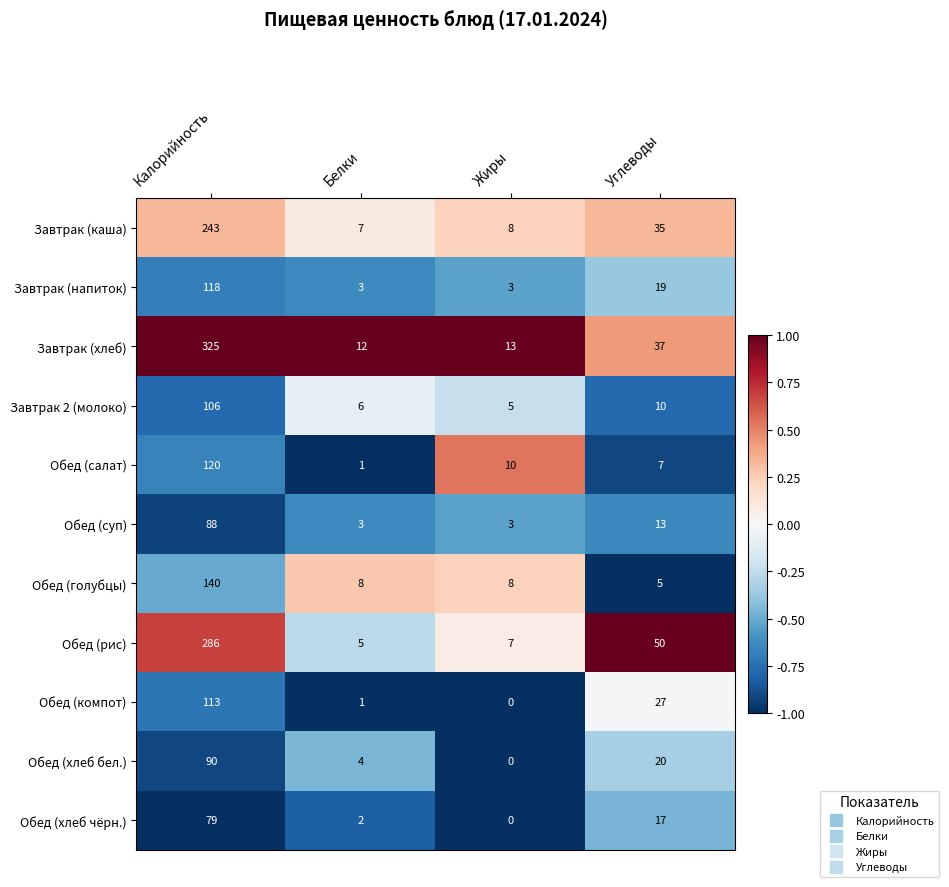

At which category does the chart reach its minimum across all series?

Жиры